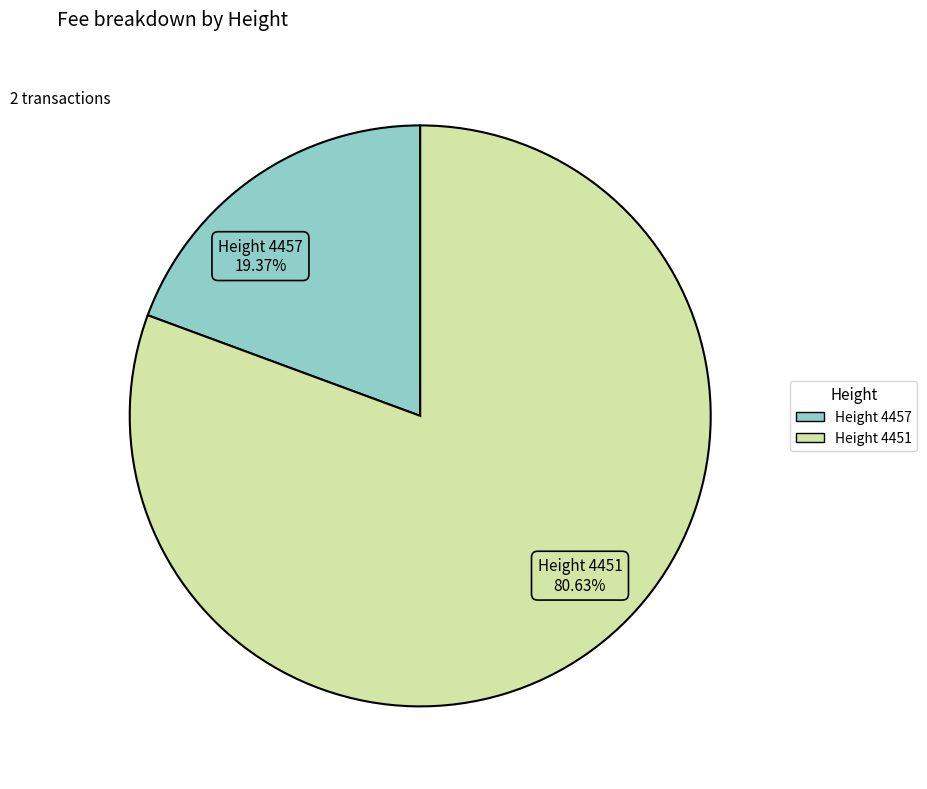

Which slice is the largest?

4451